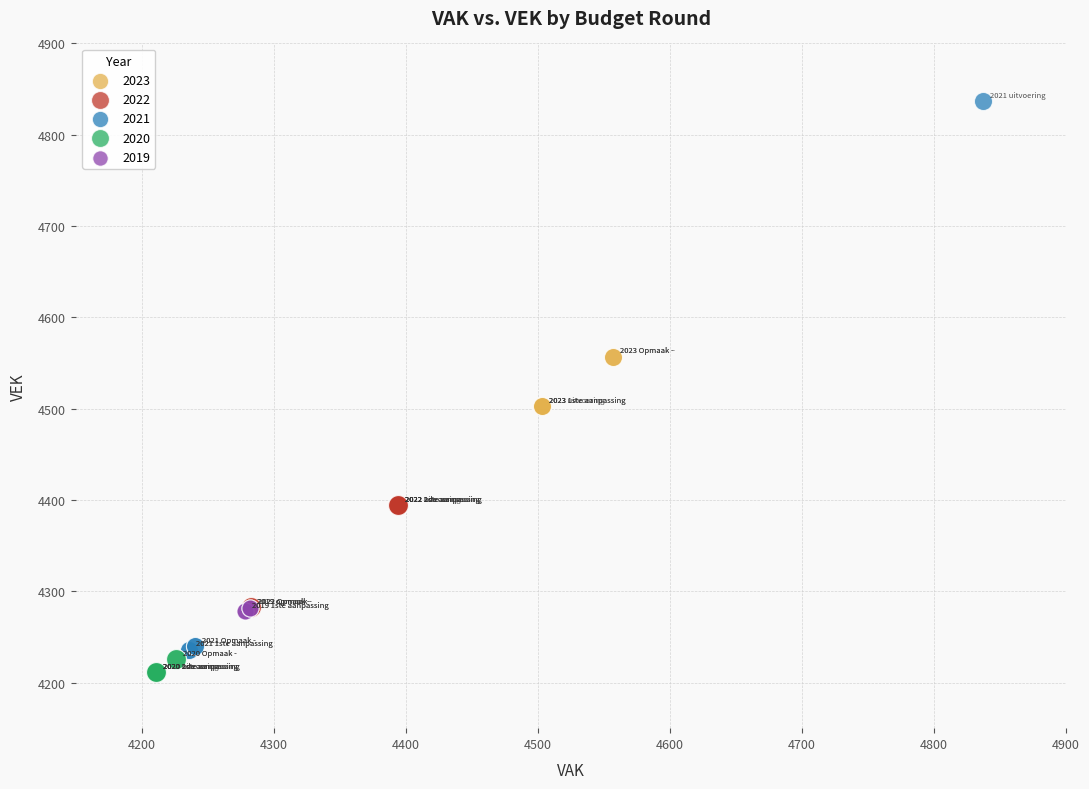

Which series contains the highest Y value?

2021